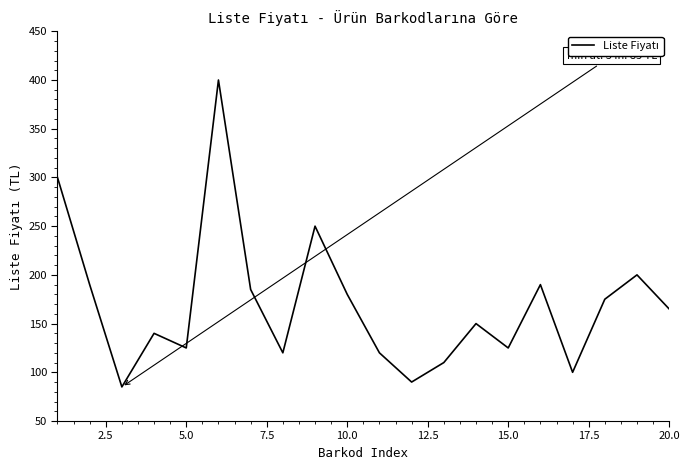

What is the smallest value displayed?

85